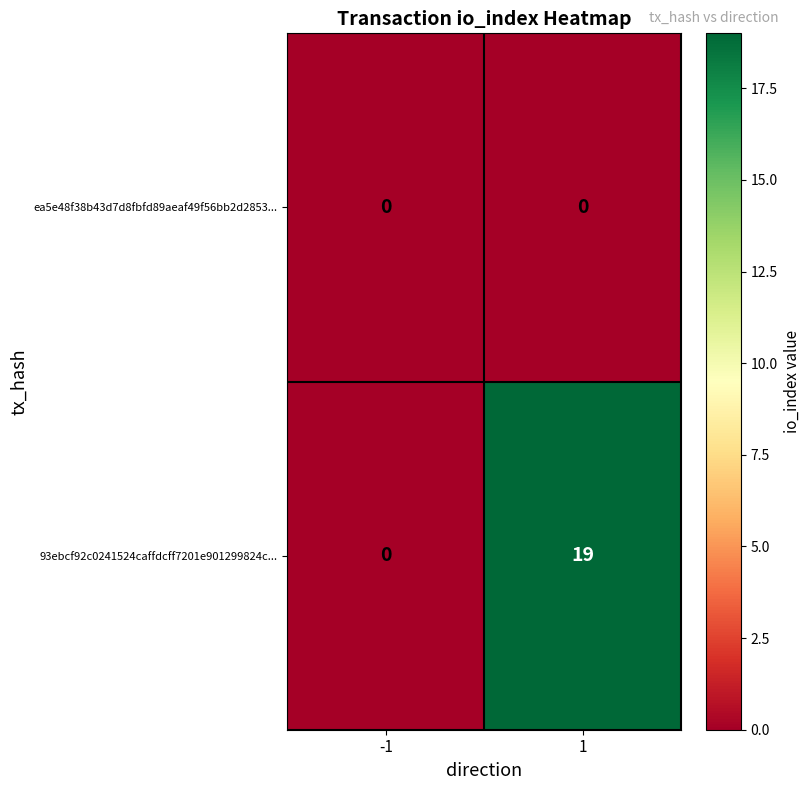

Between -1 and 1, which series saw the biggest shift?

93ebcf92c0241524caffdcff7201e901299824c...